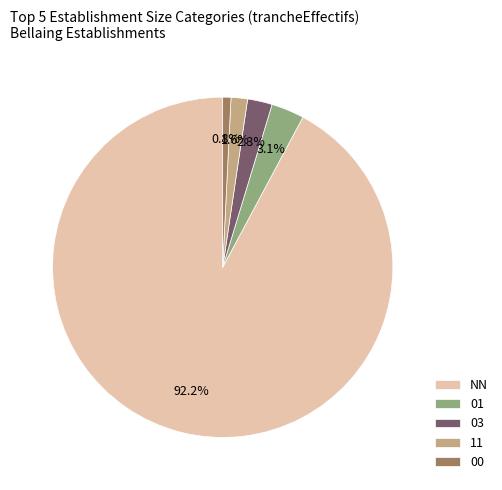

Which has a higher value, 00 or 01?

01